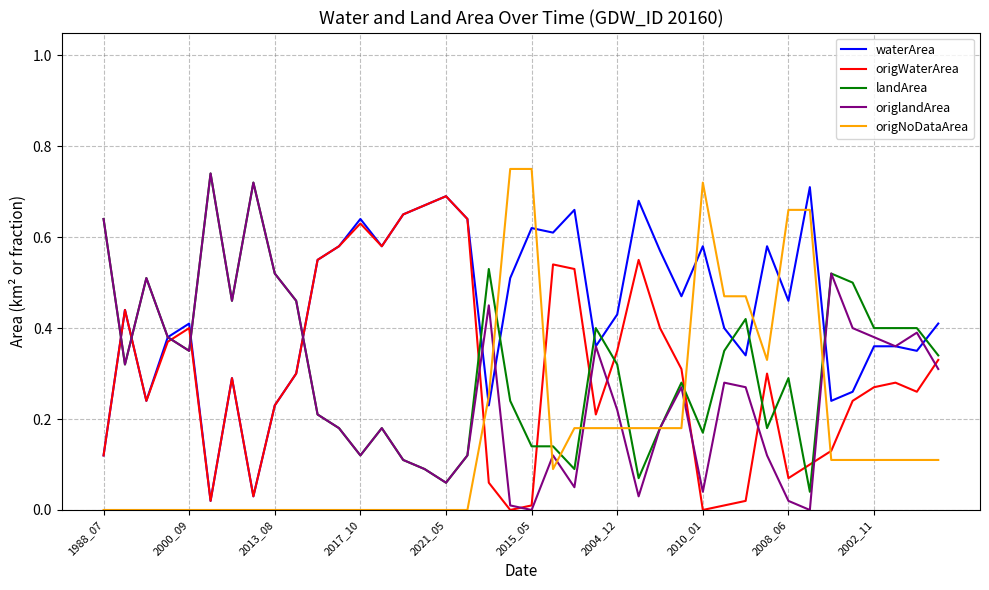

Which series has the largest total across all categories?

waterArea